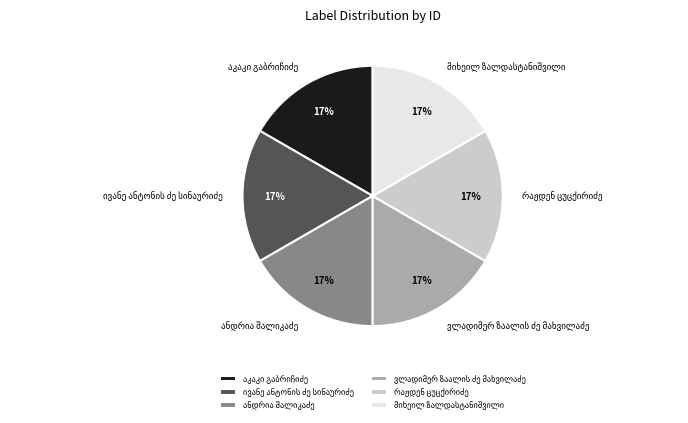

To the nearest percent, what is the average slice percentage?

17%